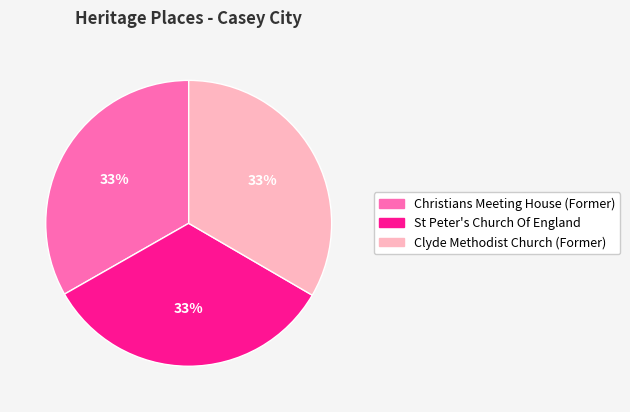

Is there a majority slice in this chart?

No